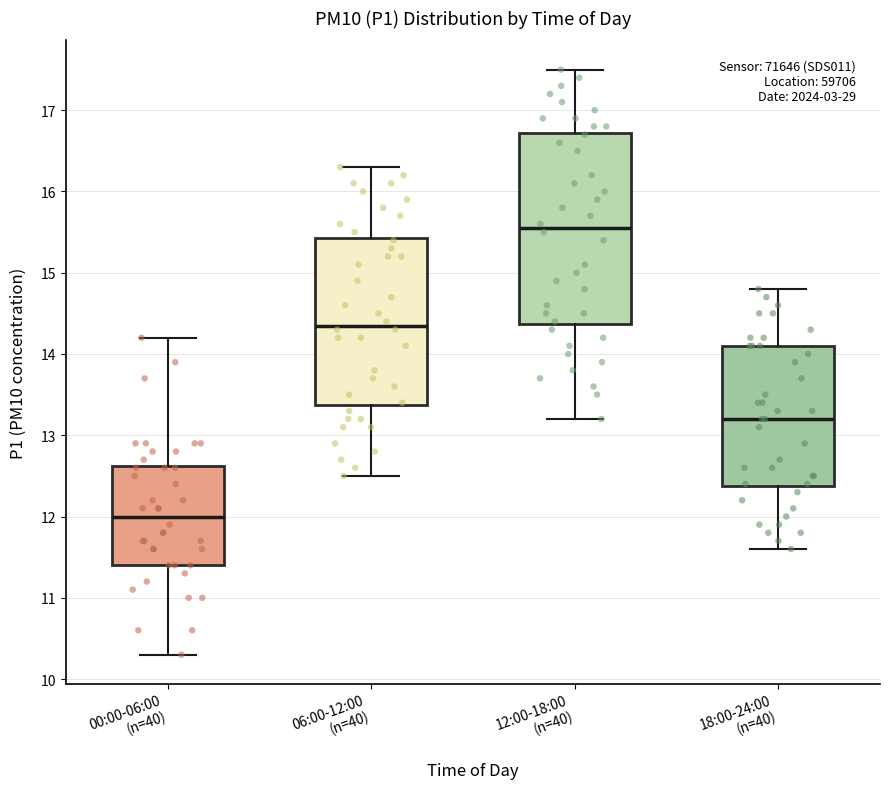

Comparing the boxes themselves (not the whiskers), which one is the tallest?

12:00-18:00 (n=40)